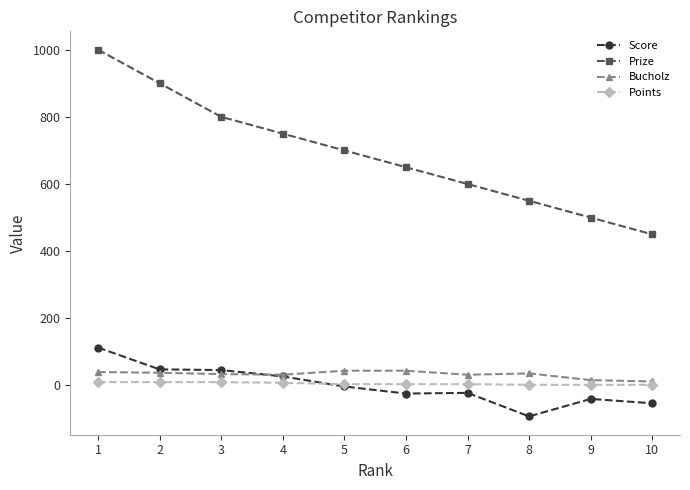

Which series changed the most between 4 and 7?

Prize